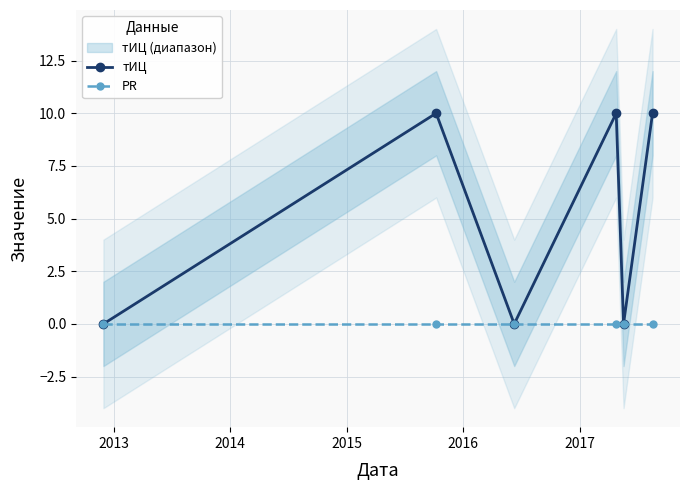

True or false: PR has more than 2 interior local peaks.

False